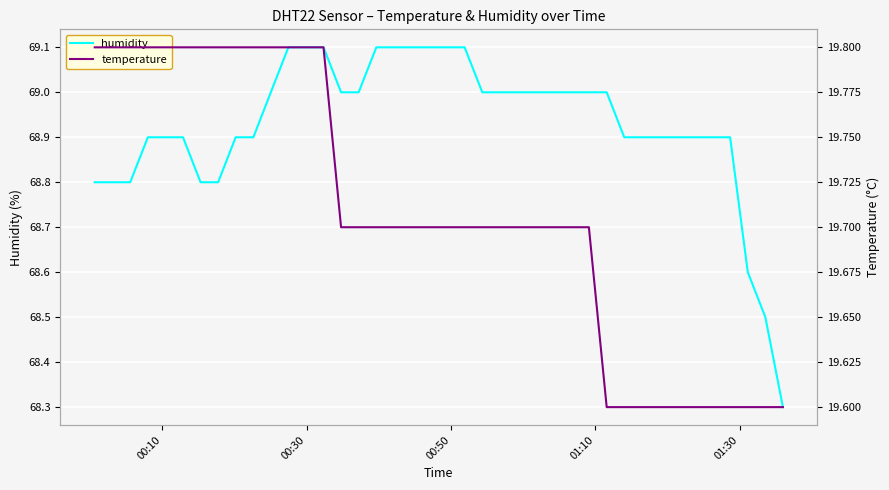

Count the number of data series in this chart.

2